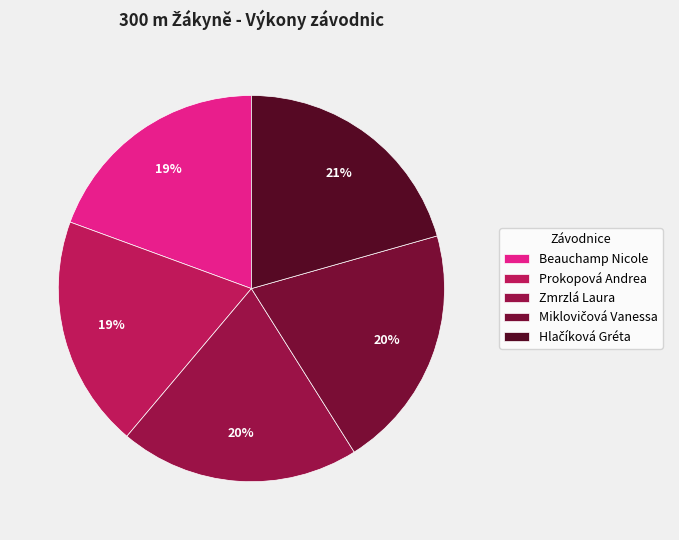

What percentage is the Prokopová Andrea slice, to the nearest percent?

19%